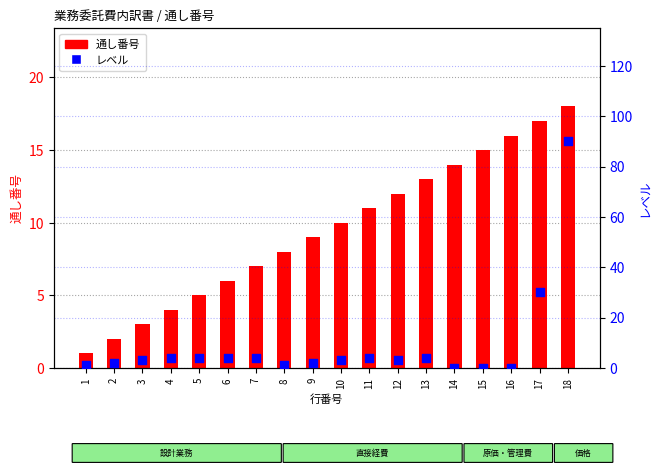

At how many categories does at least one series exceed 31?

1